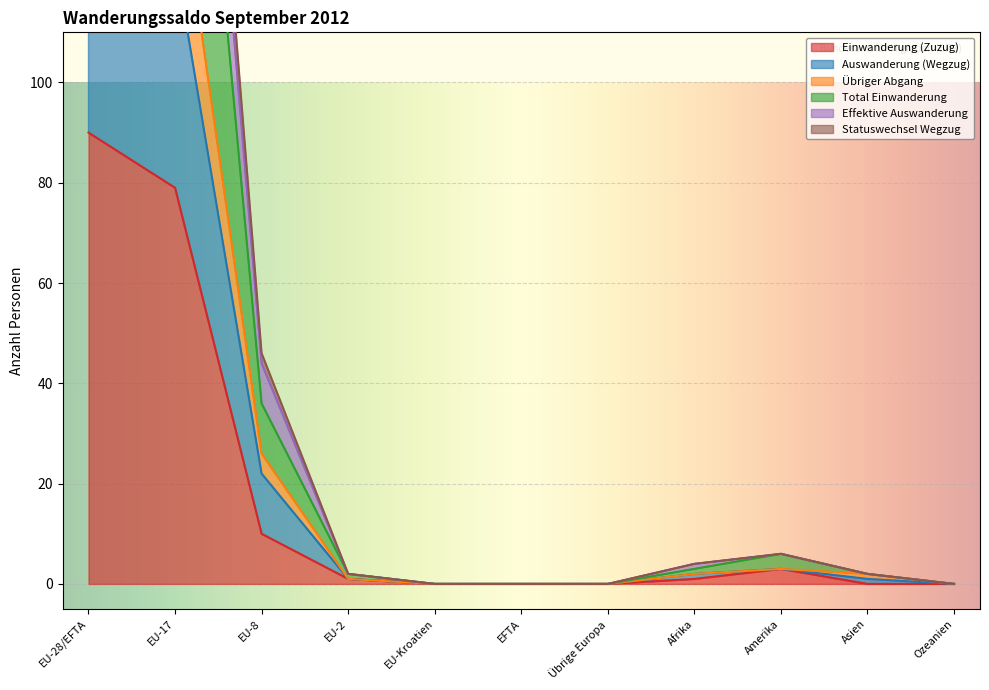

What is the difference between the second highest and second lowest values in the Effektive Auswanderung series?

248